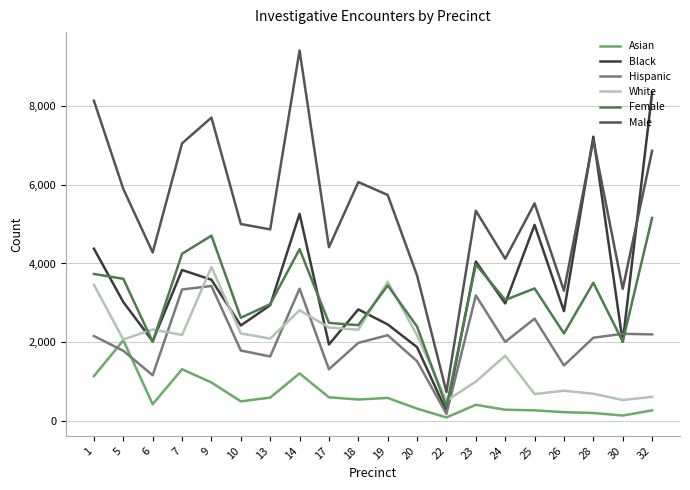

The value of Asian at 1 is 1840. True or false?

False